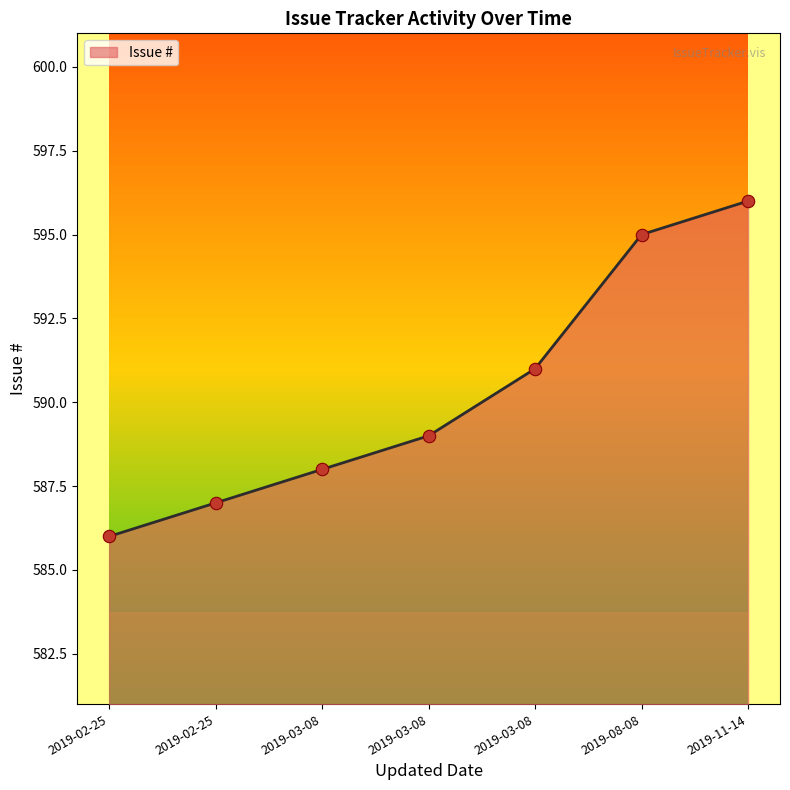

Approximately how many times larger is the value at 2019-02-25 compared to 2019-02-25?

1.0